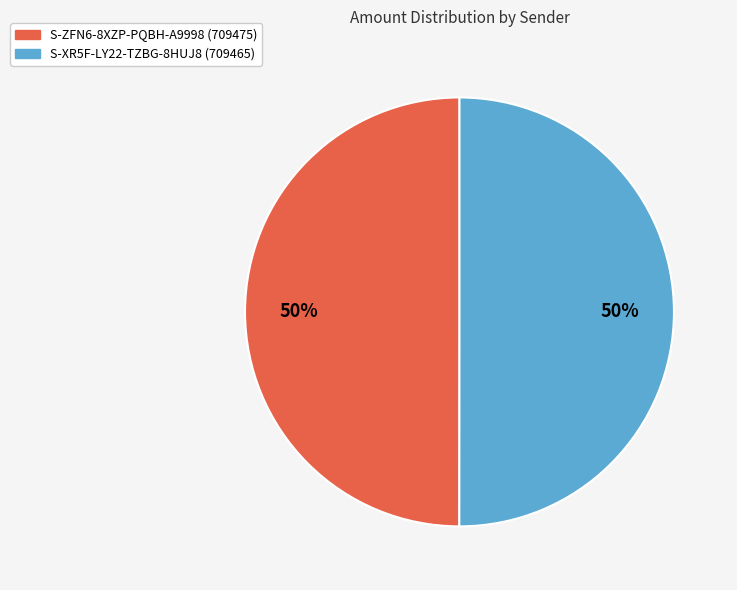

How many slices are in this pie chart?

2